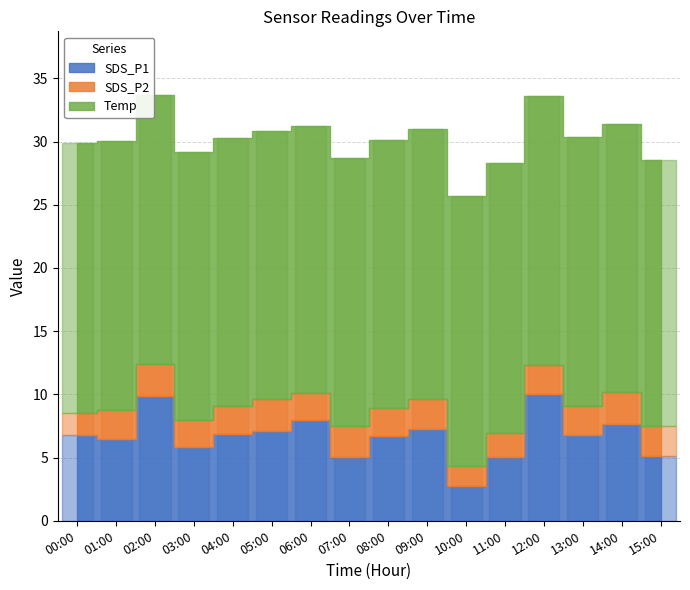

How many data points in SDS_P1 are less than 6?

5